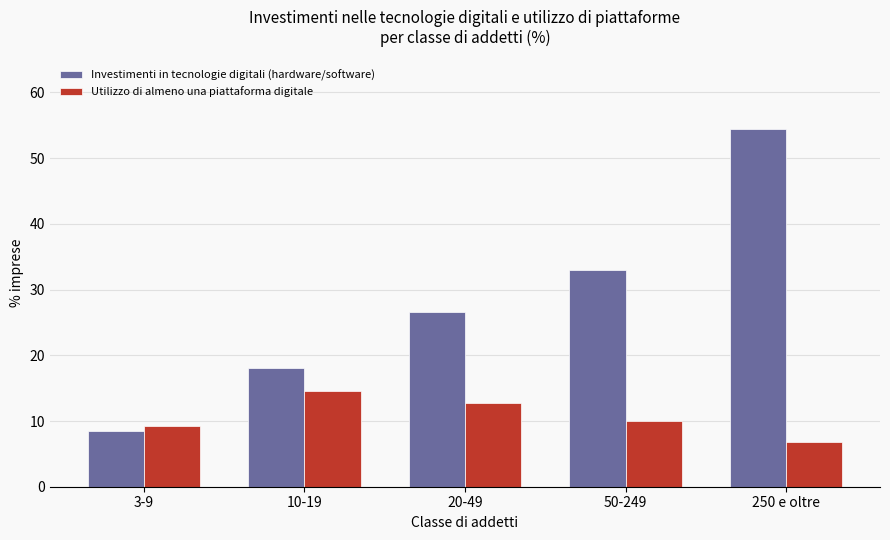

The Utilizzo di almeno una piattaforma digitale series shows 10.0 at 50-249. True or false?

True